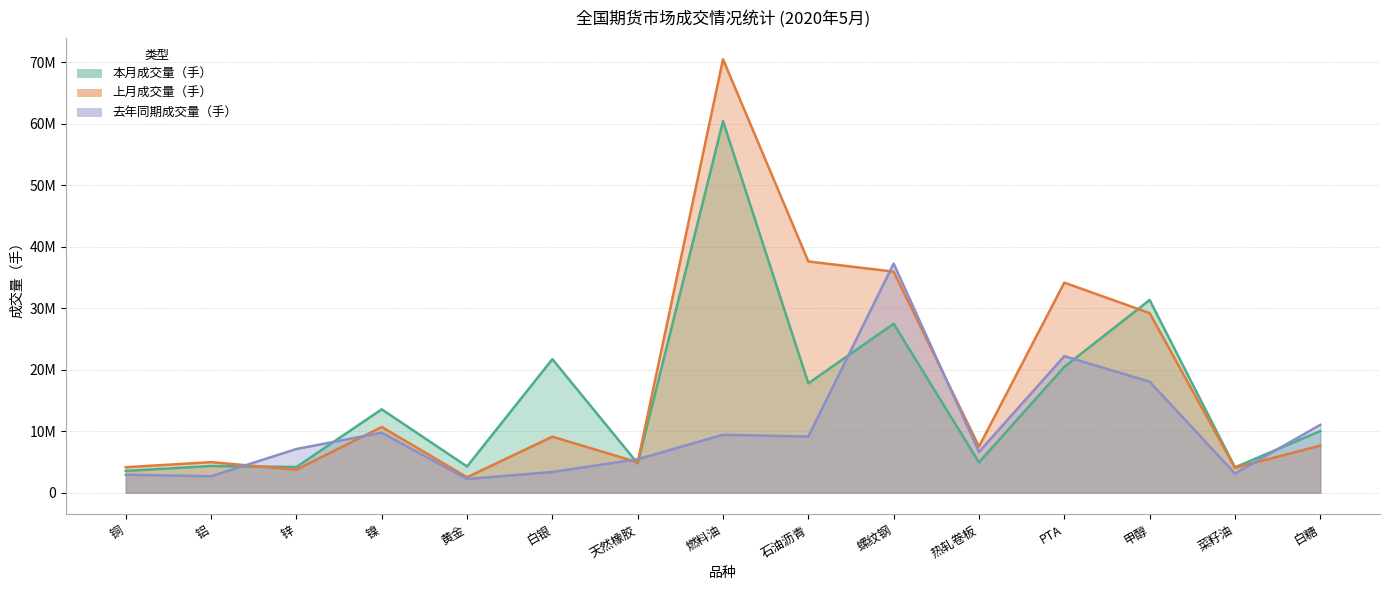

How many interior local peaks does the 上月成交量（手） series have?

5